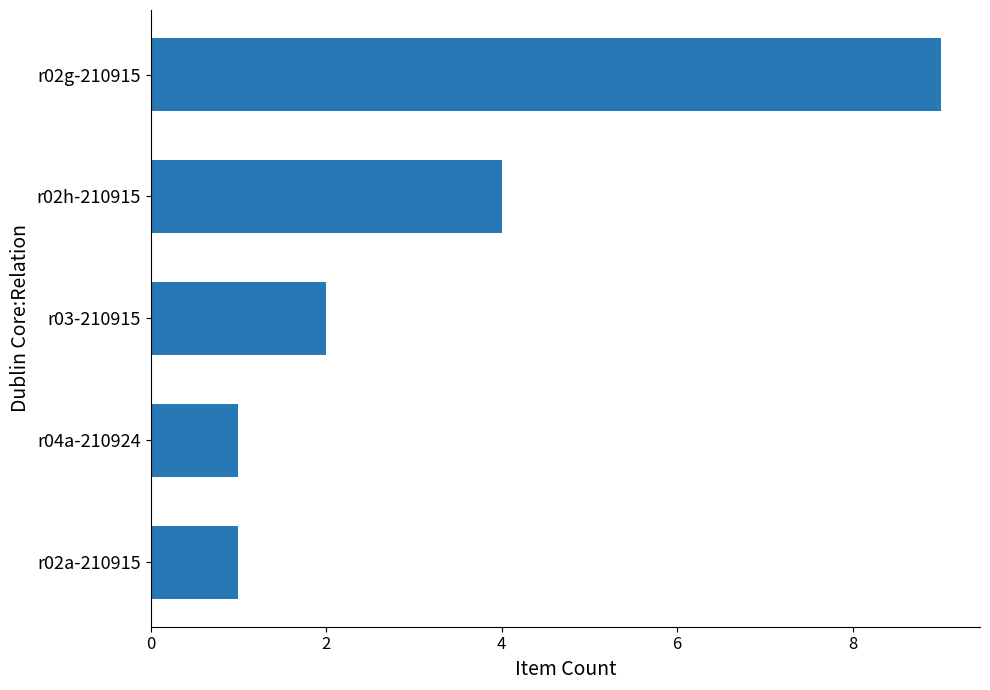

Reading top to bottom, list all the values displayed in this chart.

r02g-210915=9	r02h-210915=4	r03-210915=2	r04a-210924=1	r02a-210915=1